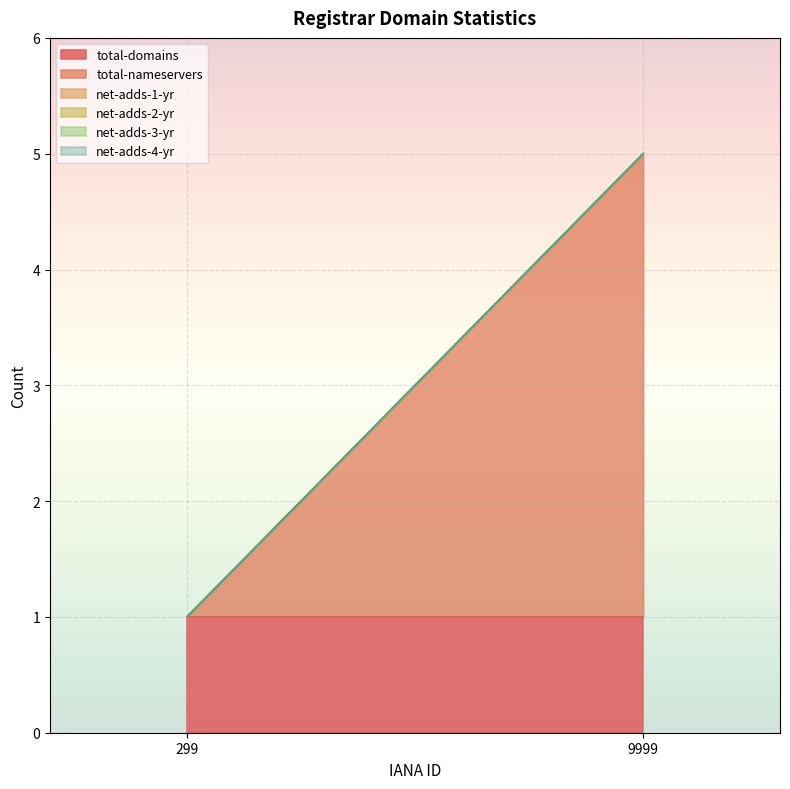

The value of total-nameservers at 299 is 0. True or false?

True